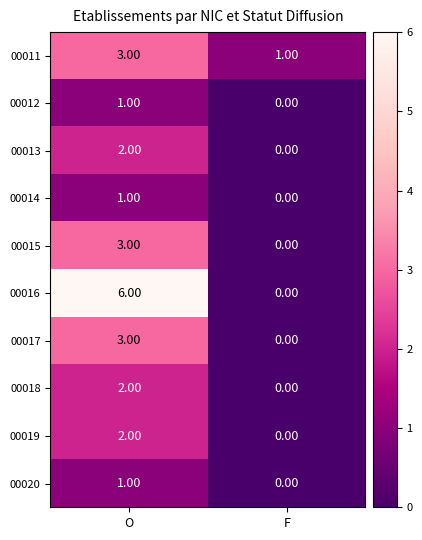

Which series has the largest total across all categories?

00016